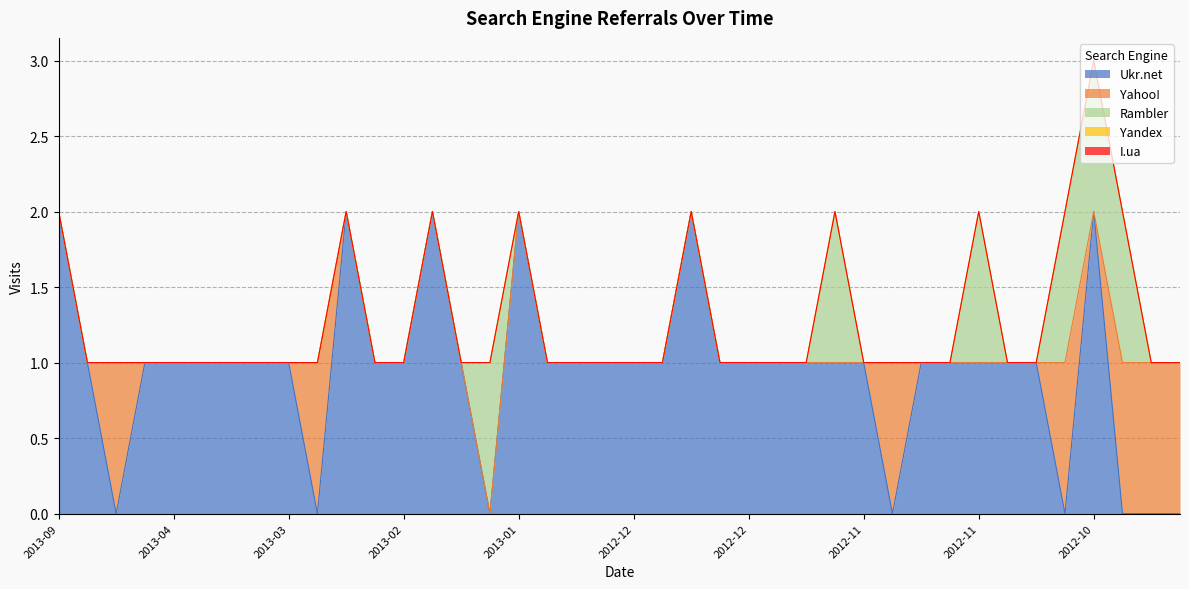

Reading right to left, list all the values displayed in this chart.

Ukr.net: 0	0	0	2	0	1	1	1	1	1	0	1	1	1	1	1	1	2	1	1	1	1	1	2	0	1	2	1	1	2	0	1	1	1	1	1	1	0	1	2
Yahoo!: 1	1	1	0	1	0	0	0	0	0	1	0	0	0	0	0	0	0	0	0	0	0	0	0	0	0	0	0	0	0	1	0	0	0	0	0	0	1	0	0
Rambler: 0	0	1	1	1	0	0	1	0	0	0	0	1	0	0	0	0	0	0	0	0	0	0	0	1	0	0	0	0	0	0	0	0	0	0	0	0	0	0	0
Yandex: 0	0	0	0	0	0	0	0	0	0	0	0	0	0	0	0	0	0	0	0	0	0	0	0	0	0	0	0	0	0	0	0	0	0	0	0	0	0	0	0
I.ua: 0	0	0	0	0	0	0	0	0	0	0	0	0	0	0	0	0	0	0	0	0	0	0	0	0	0	0	0	0	0	0	0	0	0	0	0	0	0	0	0